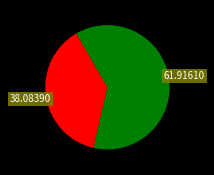

Is there any slice that represents more than half of the pie?

Yes